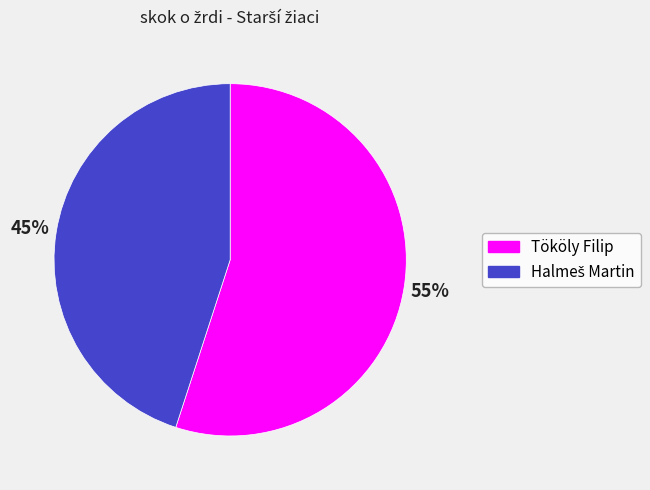

Does any single category account for the majority?

Yes